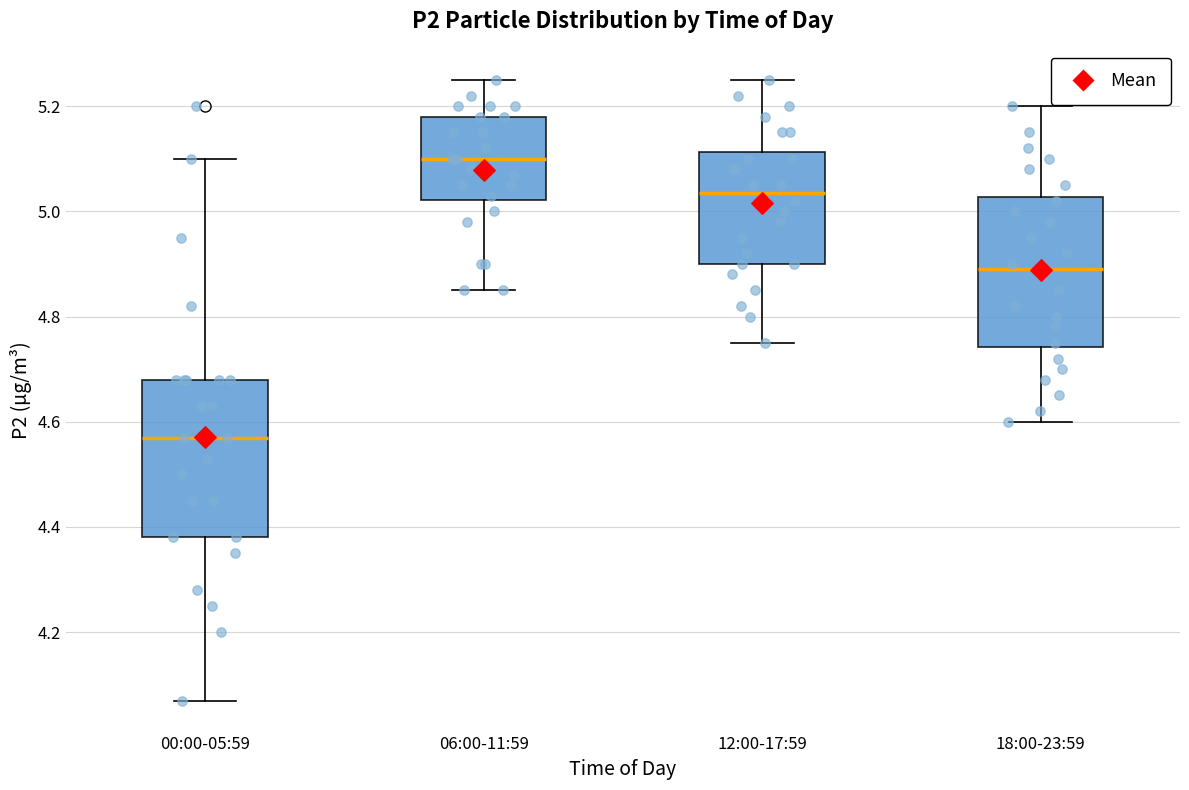

Reading left to right, read every box against the y-axis: the position of its median line, the range the box covers, and the ends of its whiskers. The values are not printed on the chart, so give them approximately, as read against the axis.

00:00-05:59: median 4.58, box 4.38 to 4.68, whiskers 4.08 to 5.10
06:00-11:59: median 5.10, box 5.02 to 5.18, whiskers 4.86 to 5.26
12:00-17:59: median 5.04, box 4.90 to 5.12, whiskers 4.76 to 5.26
18:00-23:59: median 4.90, box 4.74 to 5.02, whiskers 4.60 to 5.20